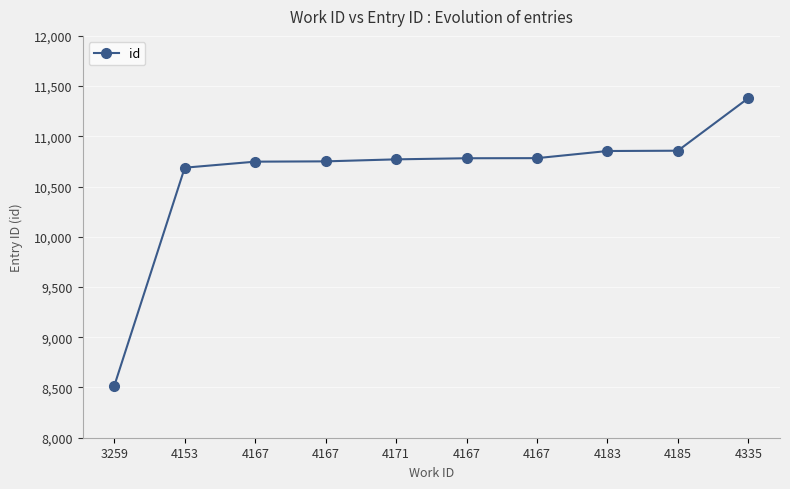

Reading left to right, transcribe all the data shown in this chart.

3259=8517	4153=10688	4167=10748	4167=10751	4171=10771	4167=10782	4167=10783	4183=10854	4185=10857	4335=11380